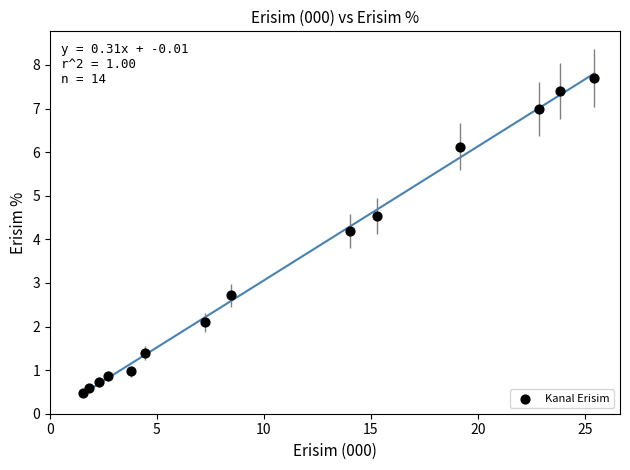

What is the range of X values (max minus min)?

23.9